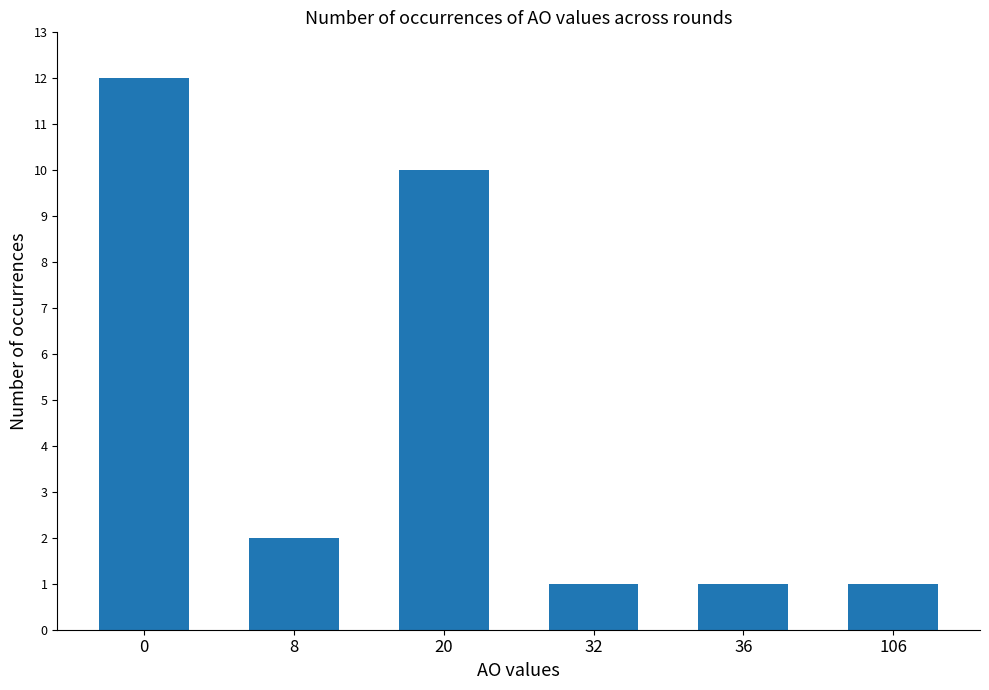

How many data points are less than 2?

3